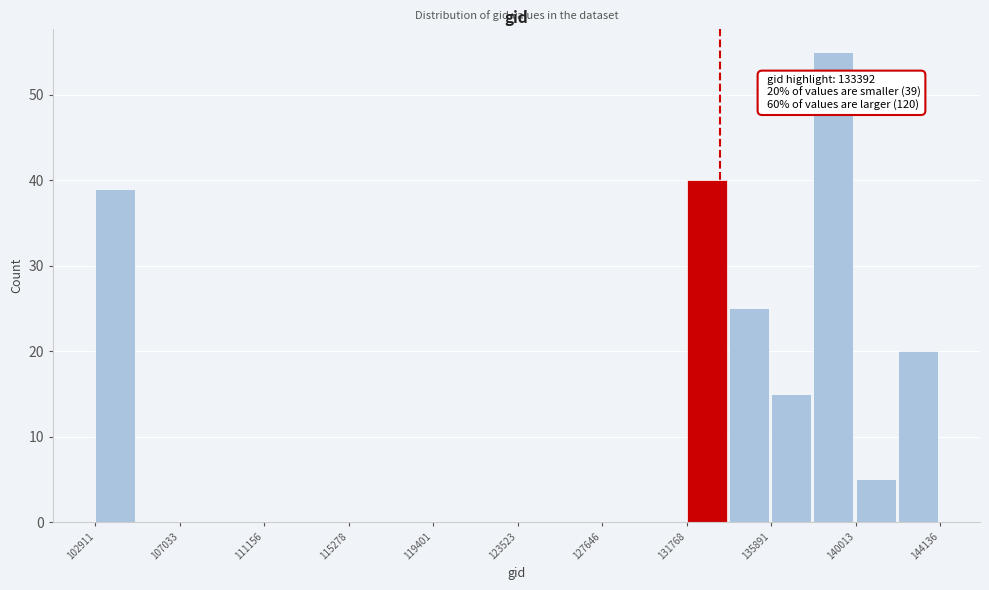

Over which range of the x-axis is the bar tallest?

138000 to 140000